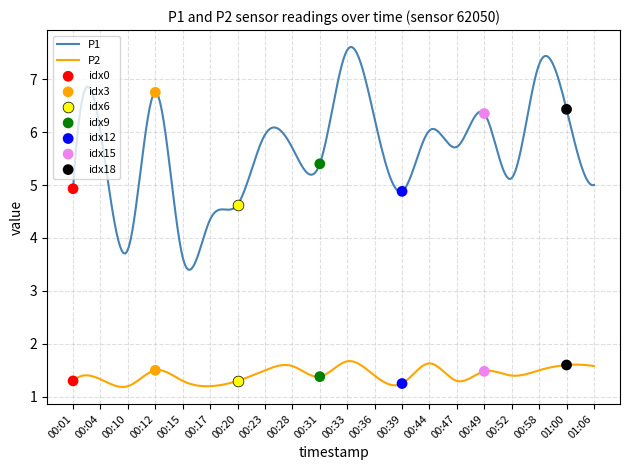

What is the total value across all series at 00:17?

5.5